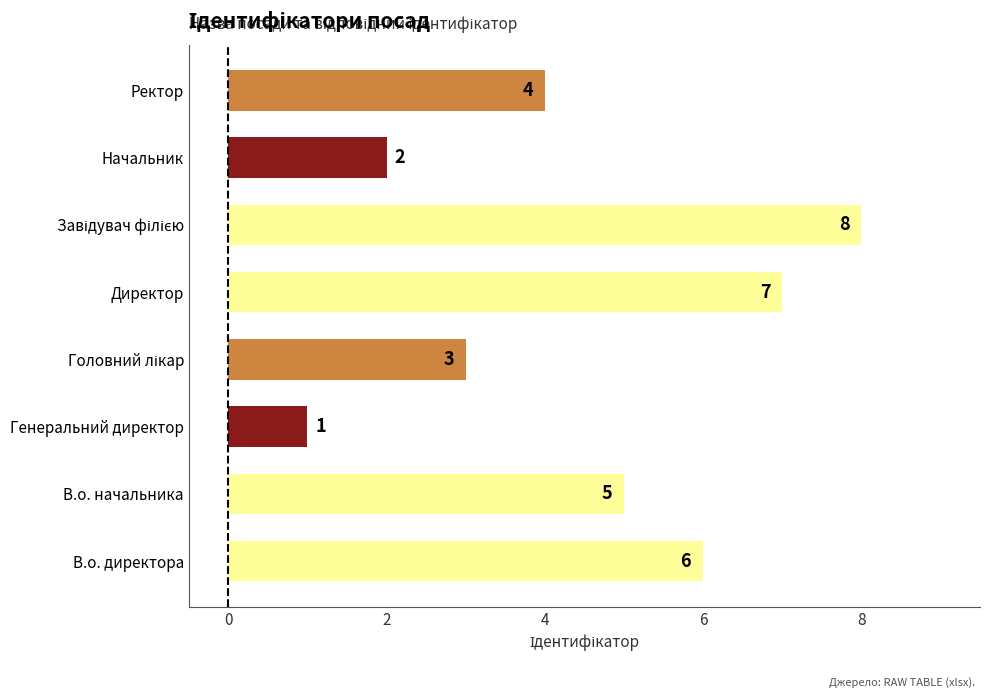

Is it true that the value at В.о. директора is 6?

True